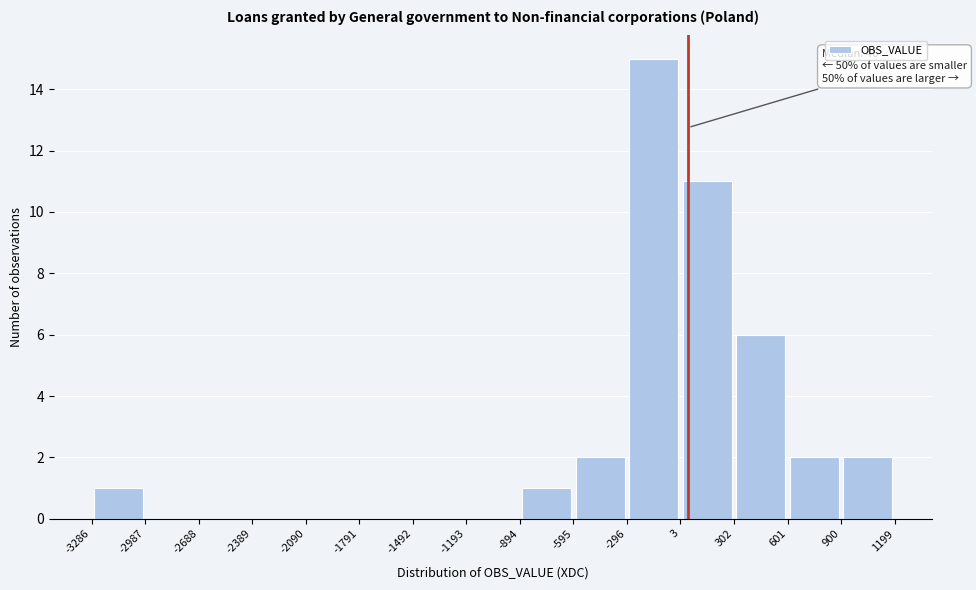

Which range on the x-axis has the tallest bar?

-296 to 3